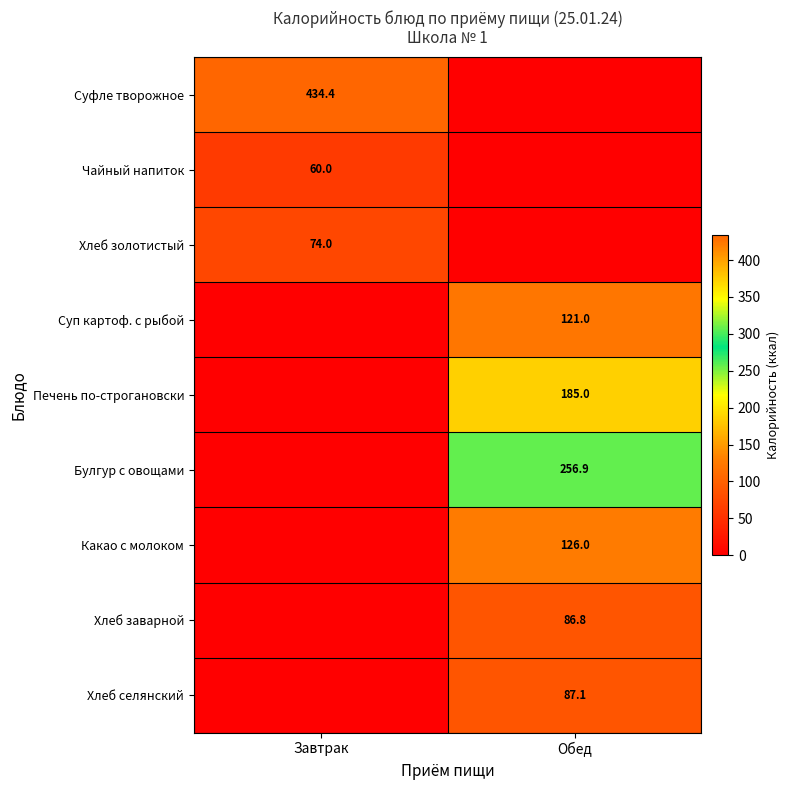

What is the maximum value shown in the chart?

434.4